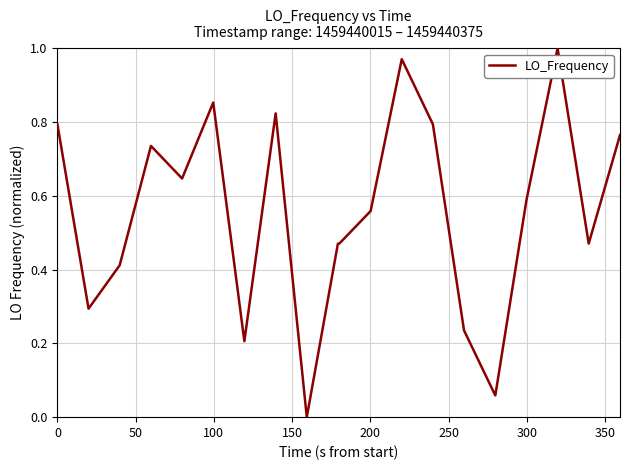

What is the sum of all values?

11.1